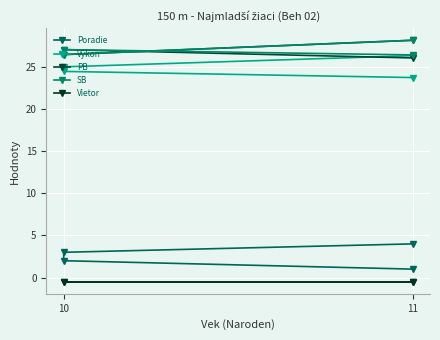

True or false: Výkon has a value of 6.1 at 11.

False